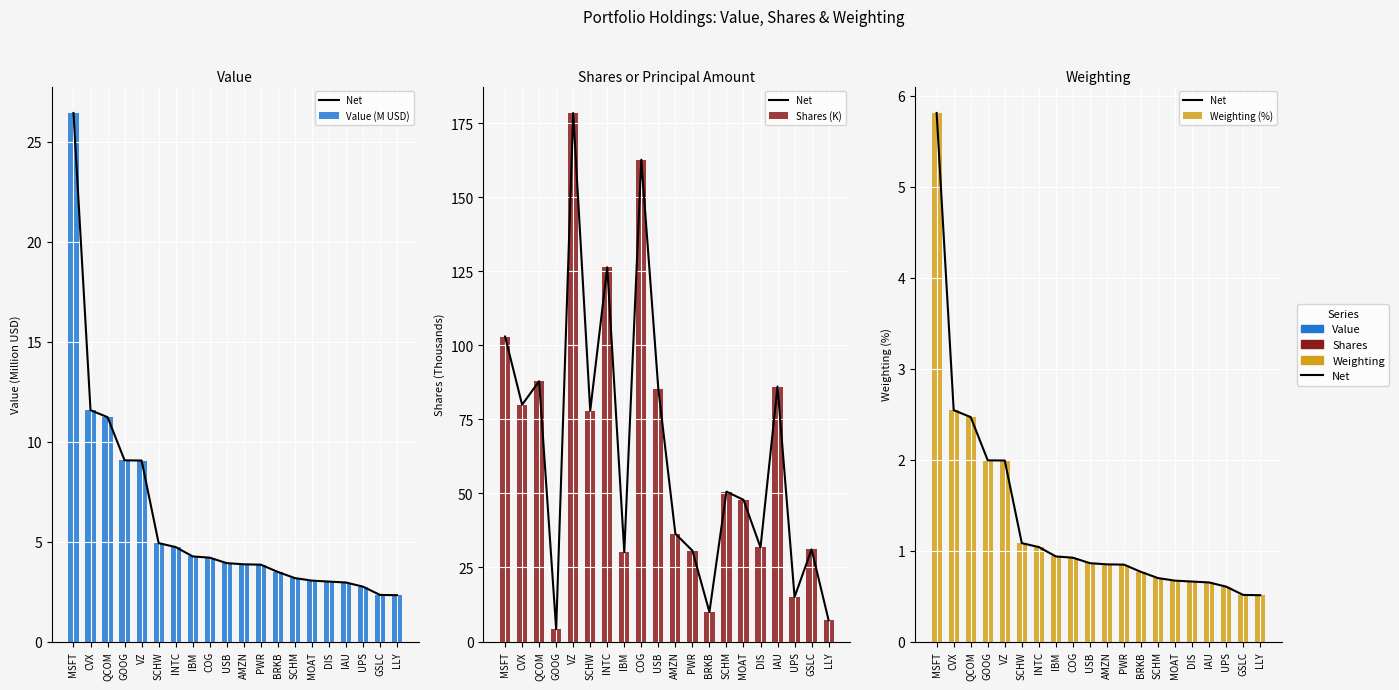

Reading left to right, extract all data points from this chart.

Net: 5.8	2.5	2.5	2.0	2.0	1.1	1.0	0.9	0.9	0.9	0.8	0.8	0.8	0.7	0.7	0.7	0.6	0.6	0.5	0.5
Value (M USD): 26.4	11.6	11.2	9.1	9.1	4.9	4.7	4.3	4.2	3.9	3.9	3.8	3.5	3.2	3.0	3.0	3.0	2.7	2.3	2.3
Shares (K): 103.0	79.9	87.9	4.1	178.4	77.9	126.3	30.2	162.7	85.2	36.4	30.7	10.0	50.6	47.8	31.8	86.1	15.0	31.1	7.2
Weighting (%): 5.8	2.5	2.5	2.0	2.0	1.1	1.0	0.9	0.9	0.9	0.8	0.8	0.8	0.7	0.7	0.7	0.6	0.6	0.5	0.5